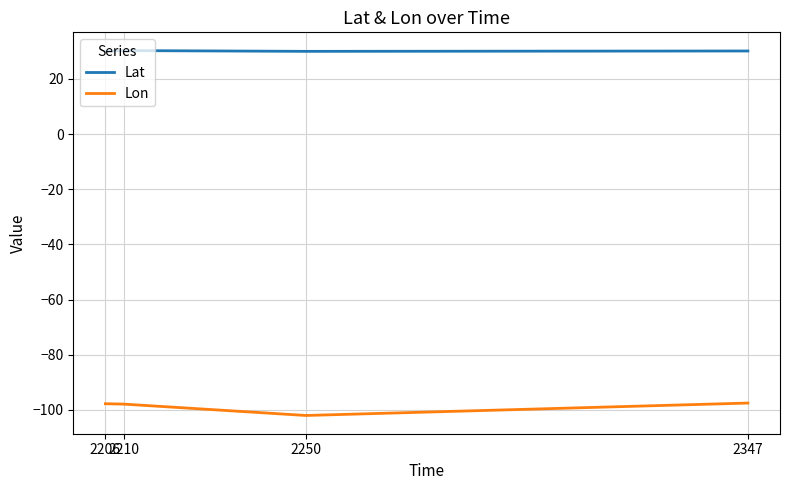

What are all the series names shown in the legend?

Lat, Lon